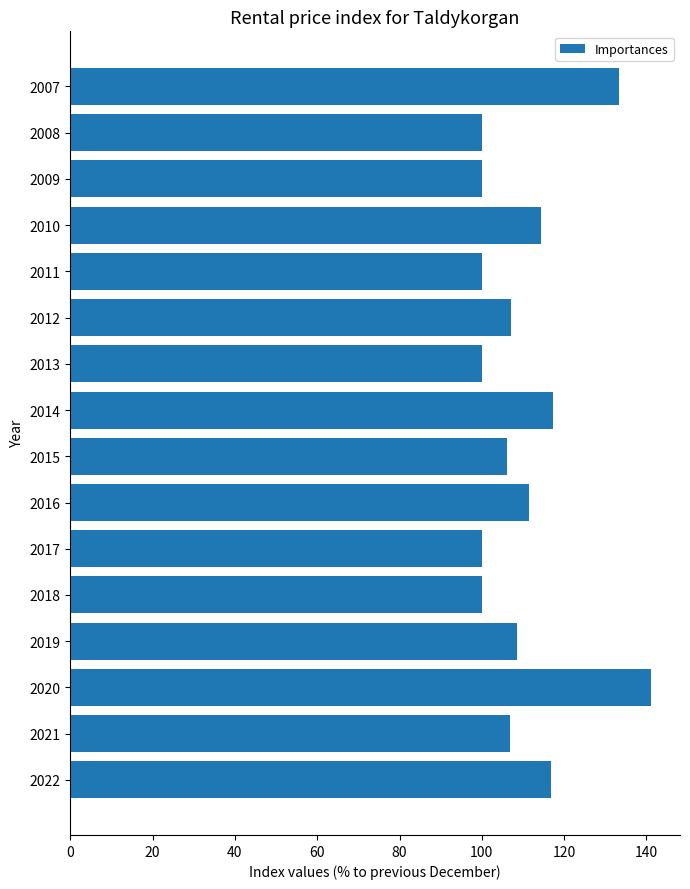

What is the value of the 7th bar from the top?

100.0